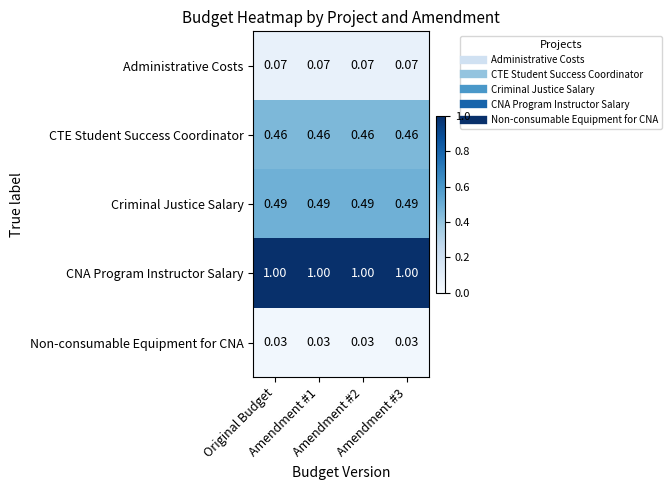

Count the number of data series in this chart.

5